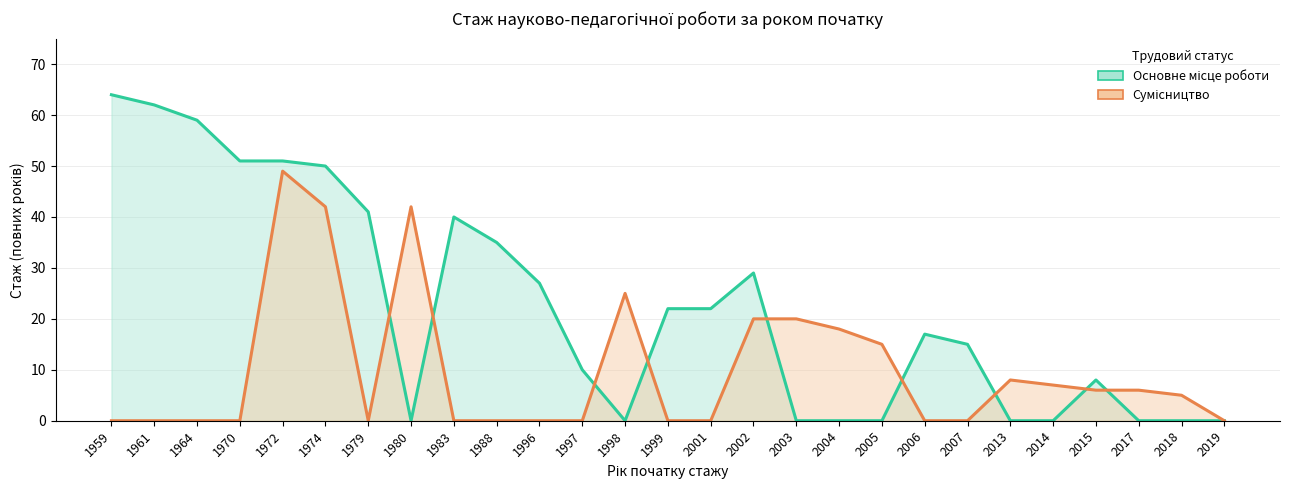

How many values in the Сумісництво series exceed 0?

13